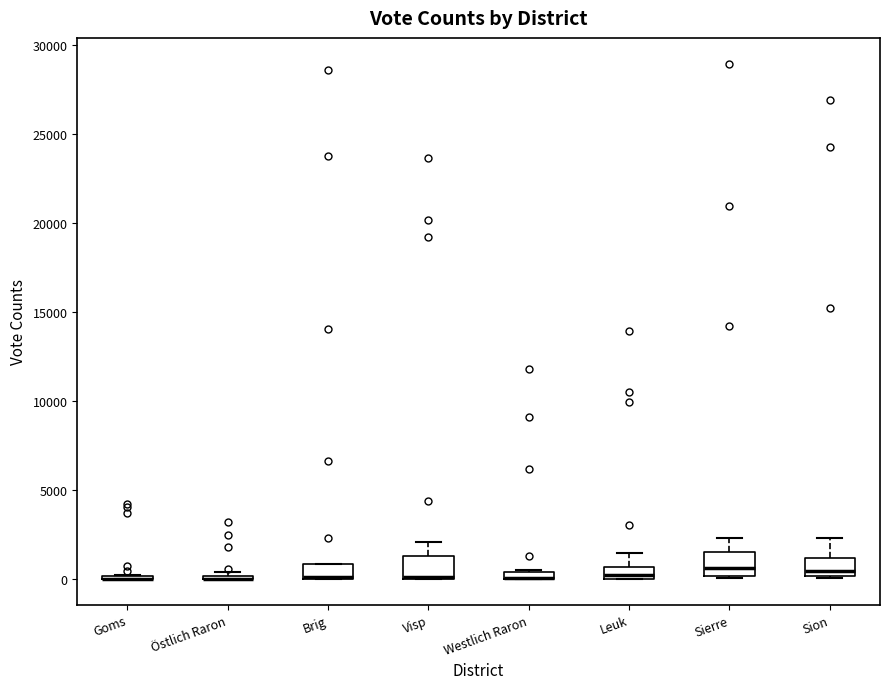

Where is the upper edge of the box for Westlich Raron on the y-axis? The values are not printed on the chart, so give them approximately, as read against the axis.

500